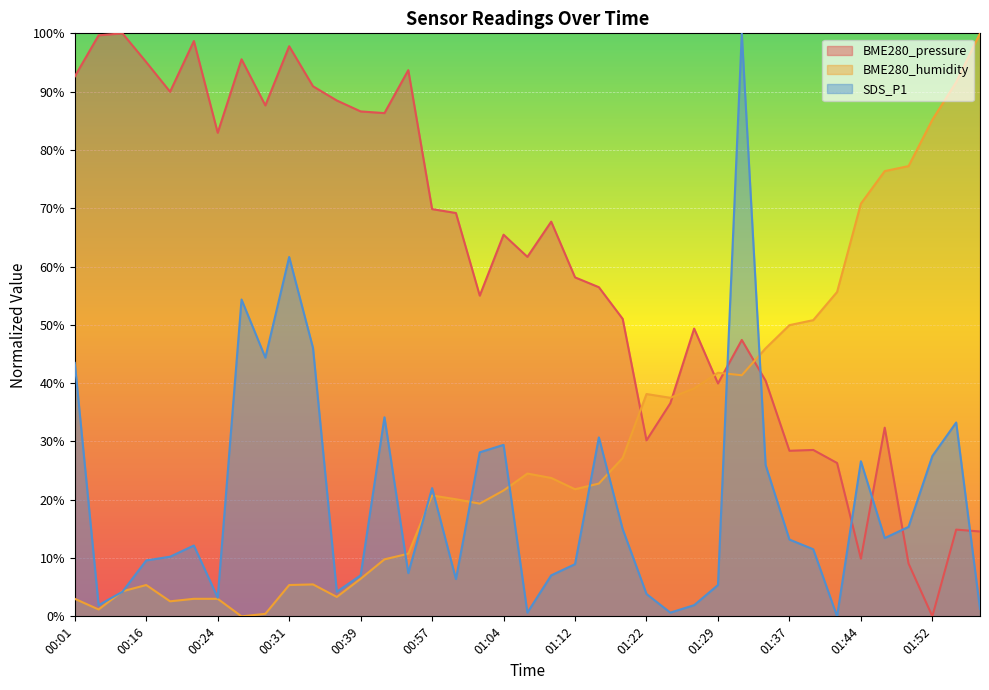

Which category has the highest value in the BME280_humidity series?

01:57